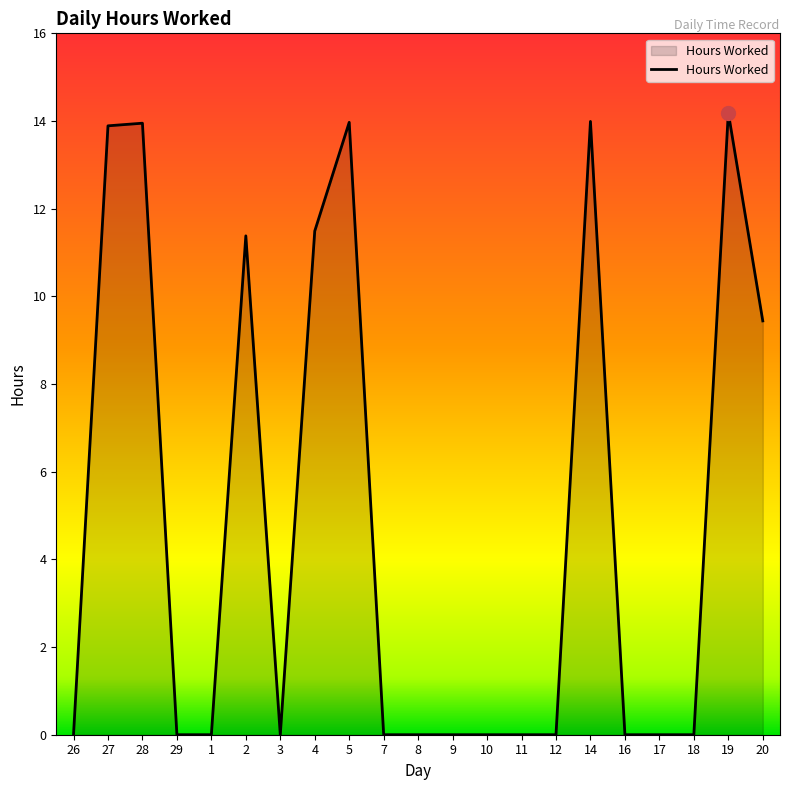

What position from the left is 28?

3